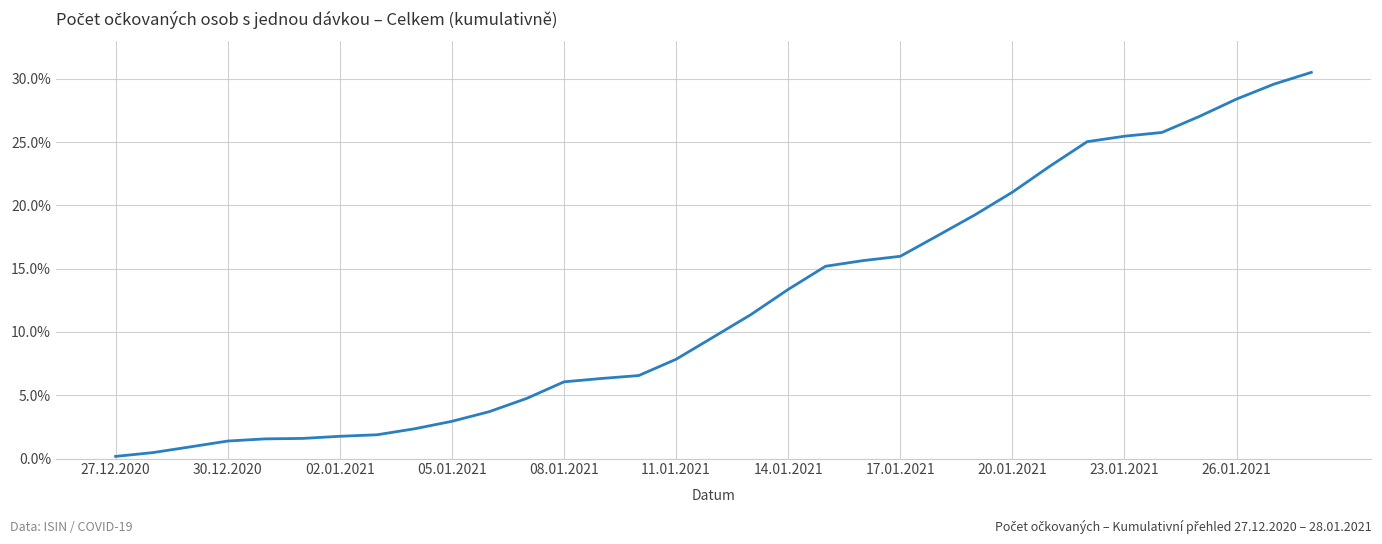

What is the maximum value shown in the chart?

30.5